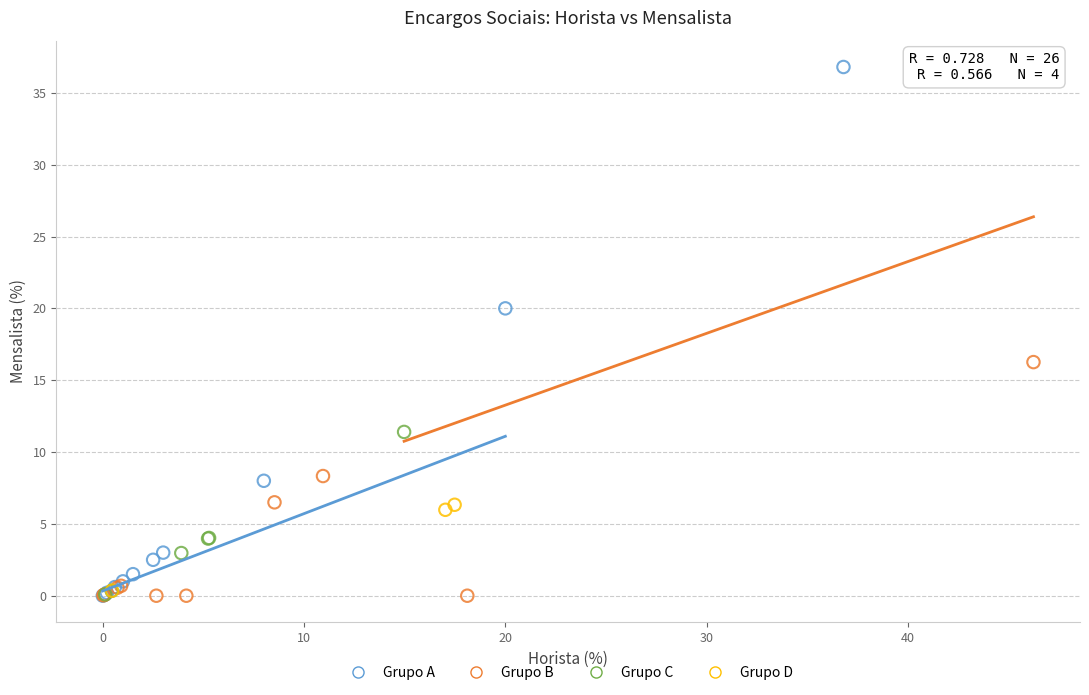

Which series contains the highest Y value?

Grupo A